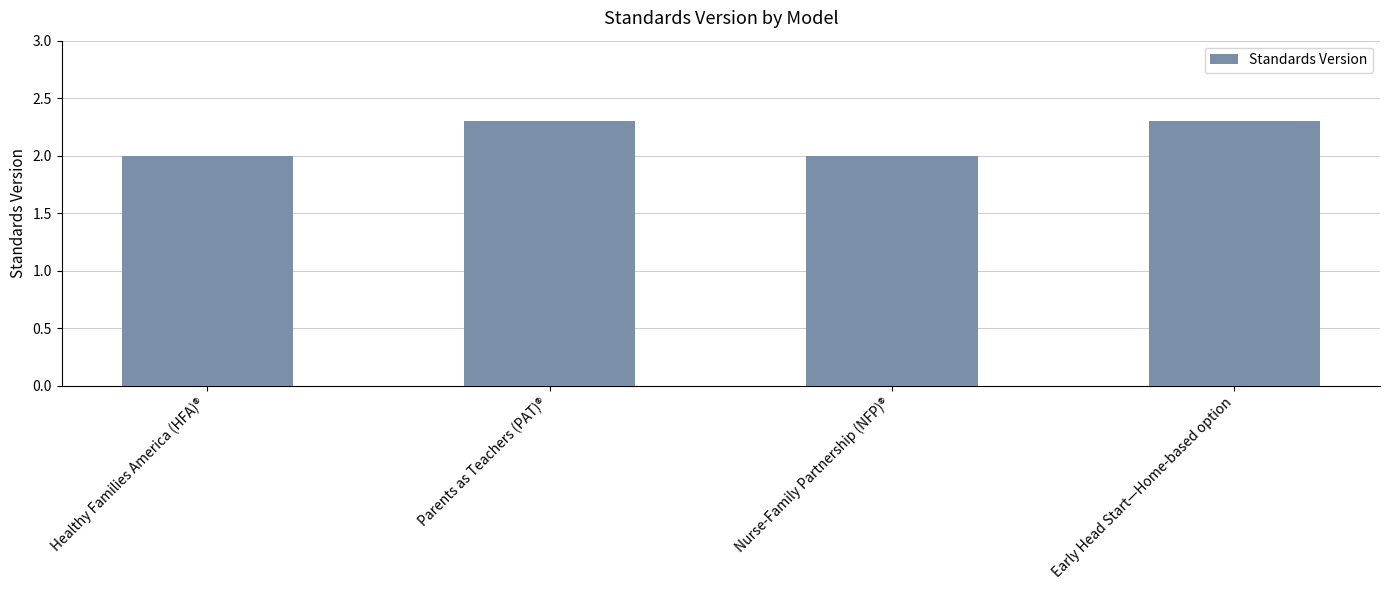

True or false: the data shows 2.0 at Nurse-Family Partnership (NFP)®.

True